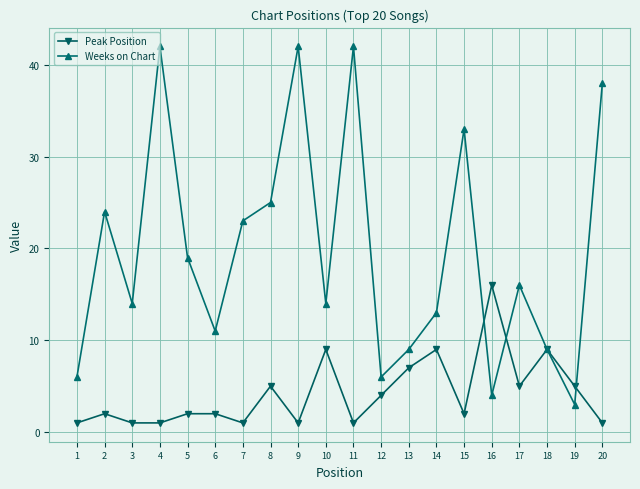

How many series are shown in this chart?

2